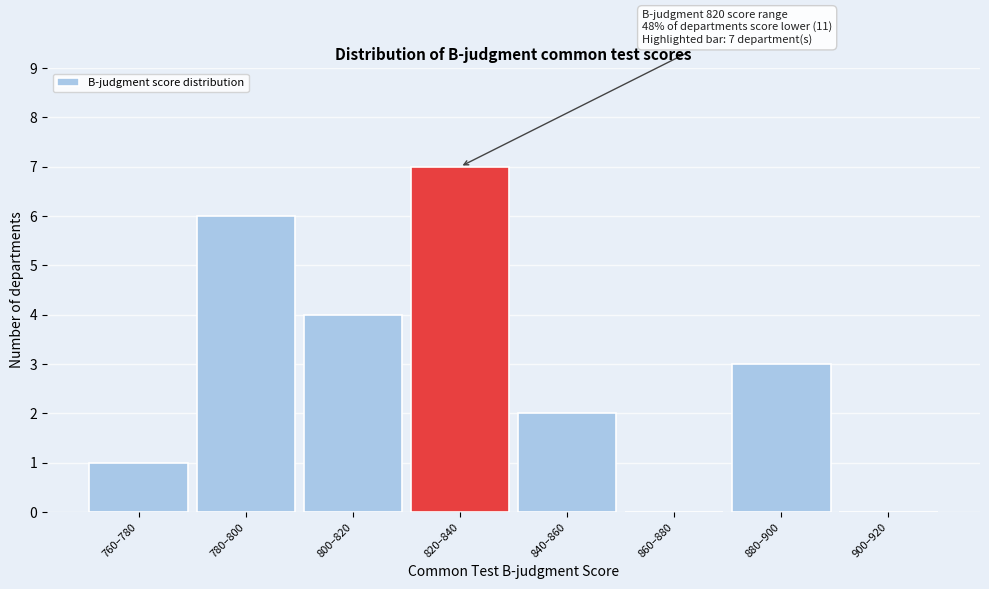

Reading left to right, transcribe all the data shown in this chart.

760–780=1	780–800=6	800–820=4	820–840=7	840–860=2	860–880=0	880–900=3	900–920=0